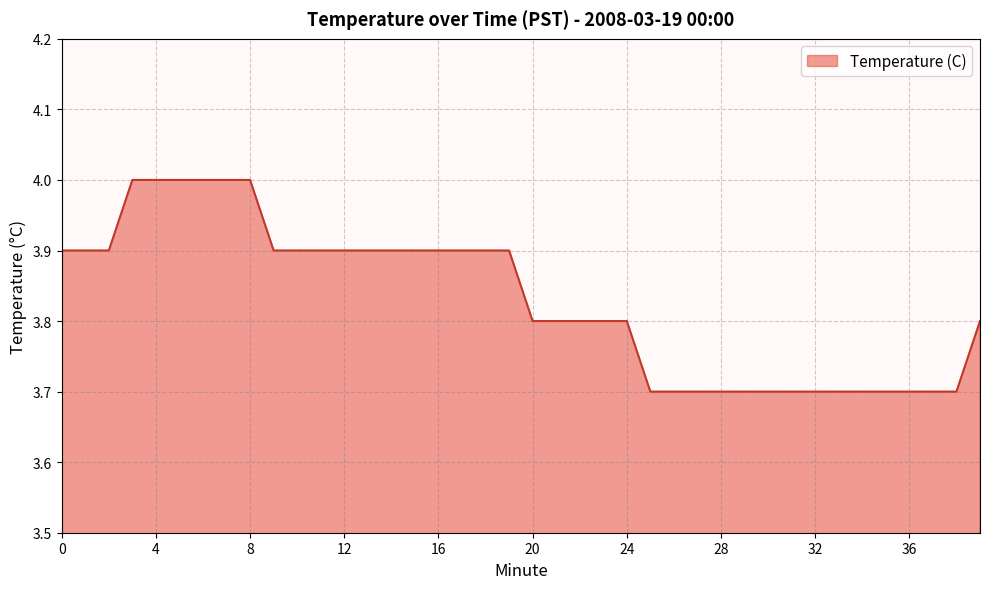

Reading left to right, extract all data points from this chart.

3.9	3.9	3.9	4.0	4.0	4.0	4.0	4.0	4.0	3.9	3.9	3.9	3.9	3.9	3.9	3.9	3.9	3.9	3.9	3.9	3.8	3.8	3.8	3.8	3.8	3.7	3.7	3.7	3.7	3.7	3.7	3.7	3.7	3.7	3.7	3.7	3.7	3.7	3.7	3.8